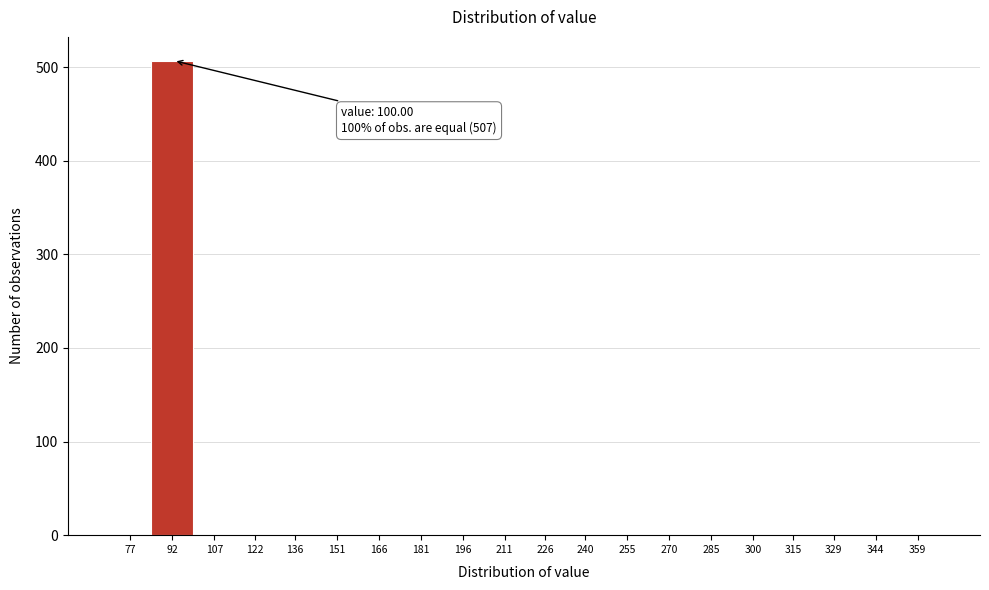

Reading left to right, what are all the values shown in this chart?

77=0	92=507	107=0	122=0	136=0	151=0	166=0	181=0	196=0	211=0	226=0	240=0	255=0	270=0	285=0	300=0	315=0	329=0	344=0	359=0